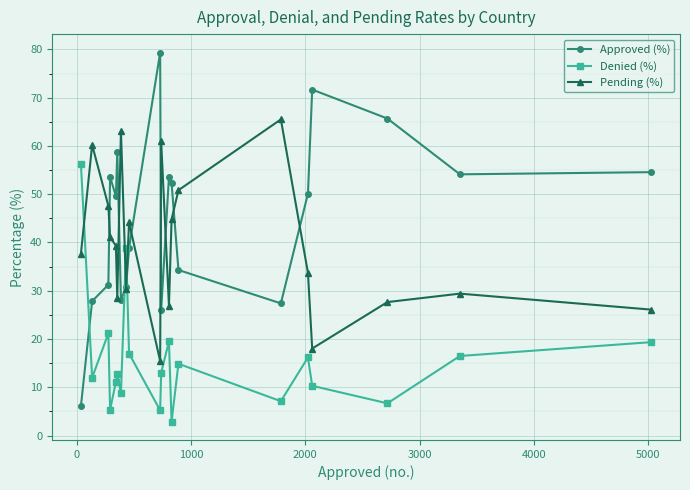

What are all the series names shown in the legend?

Approved (%), Denied (%), Pending (%)